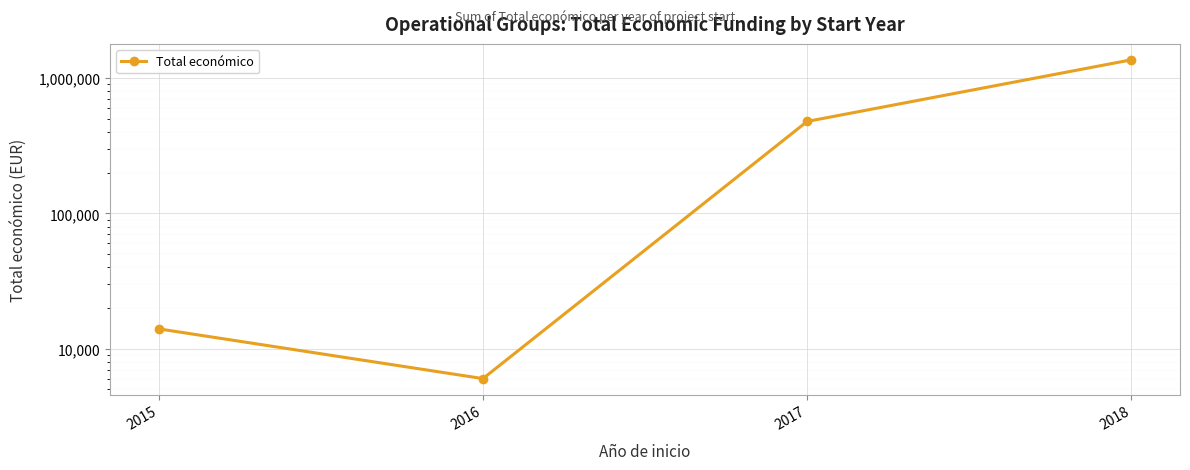

Count the number of categories in the chart.

4